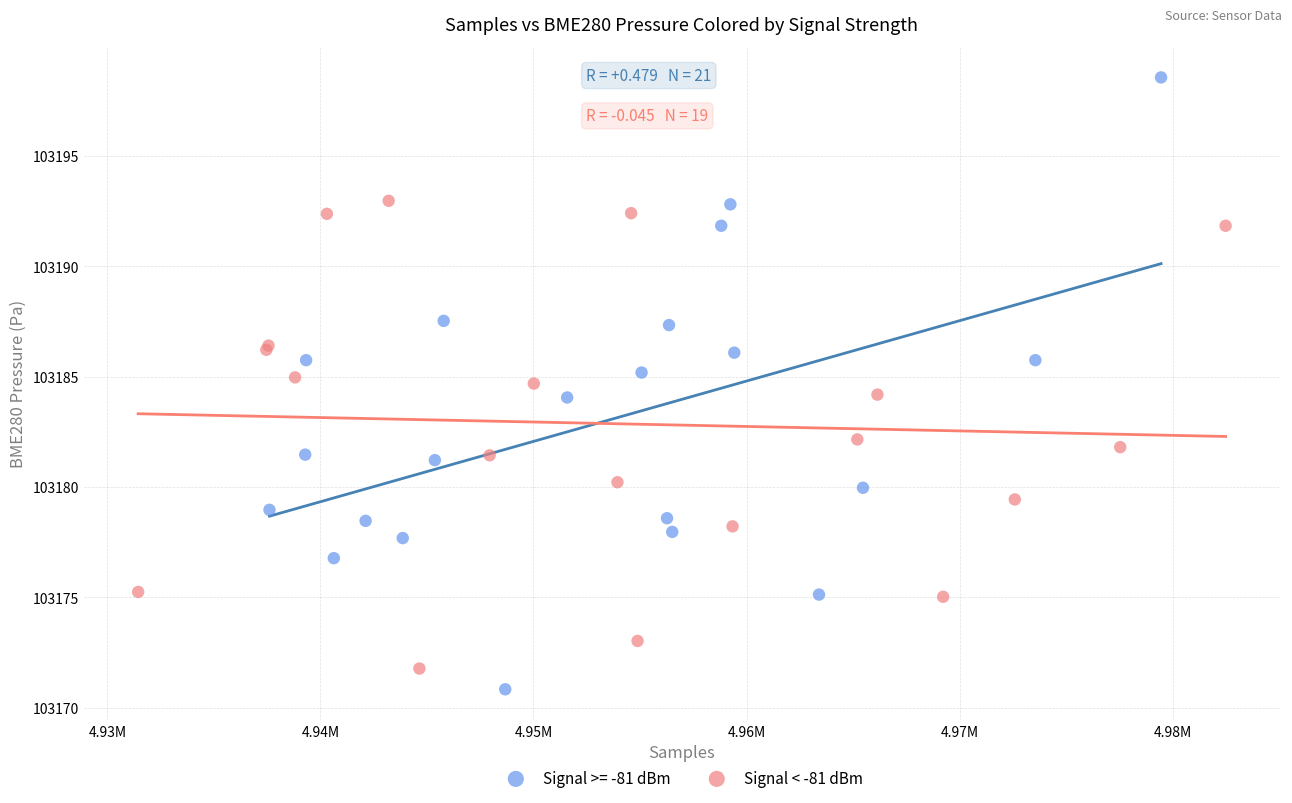

Which series has the widest spread of Y values?

Signal >= -81 dBm